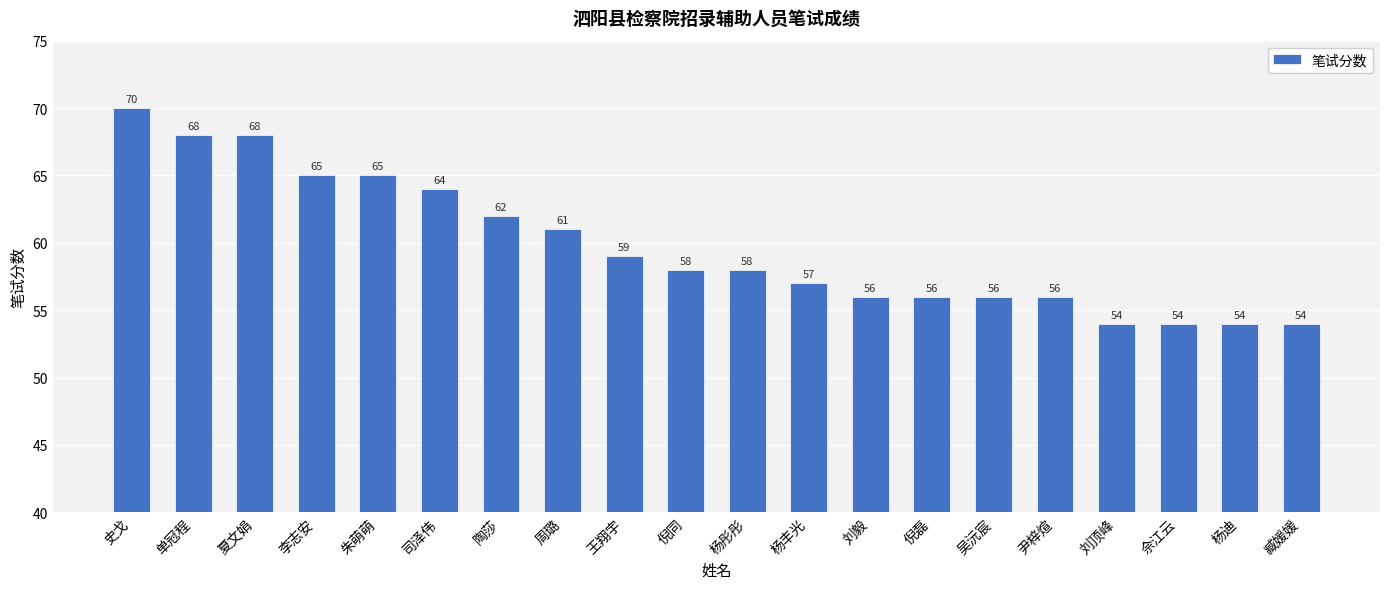

Approximately how many times larger is the value at 单冠程 compared to 李志安?

1.0